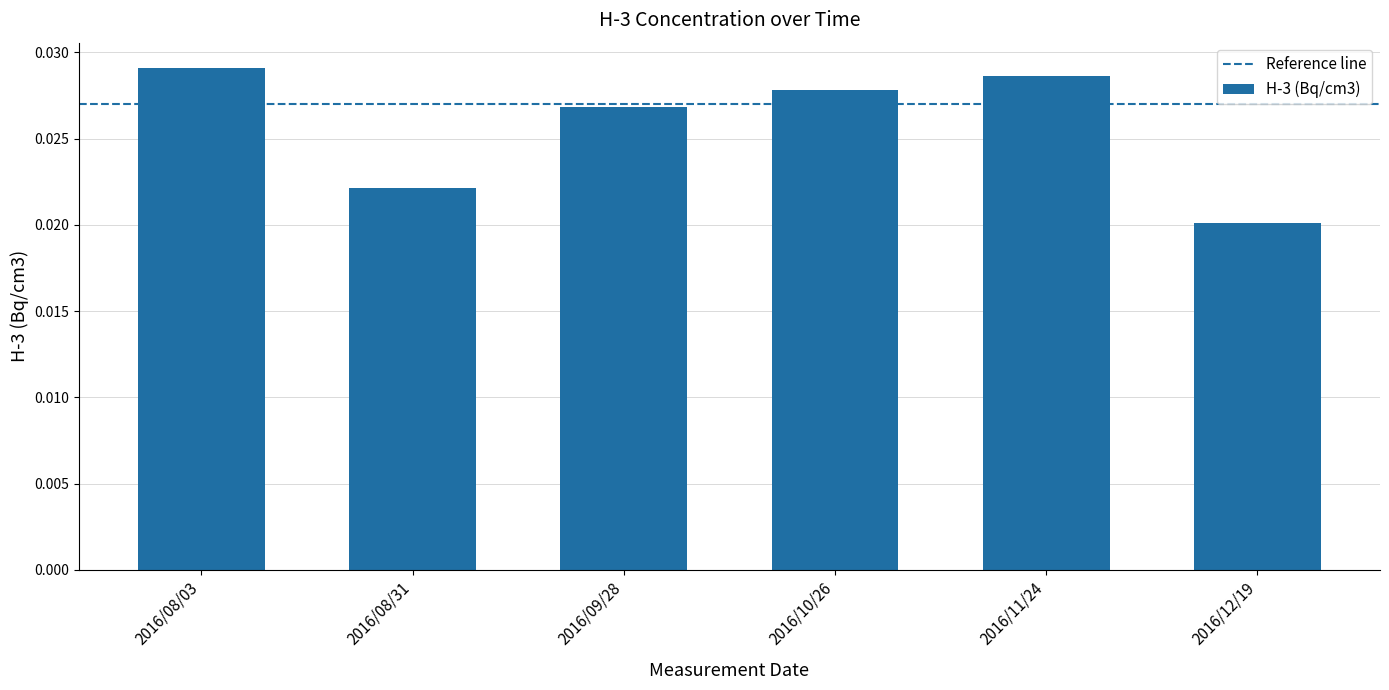

What is the label of the 6th bar from the right?

2016/08/03